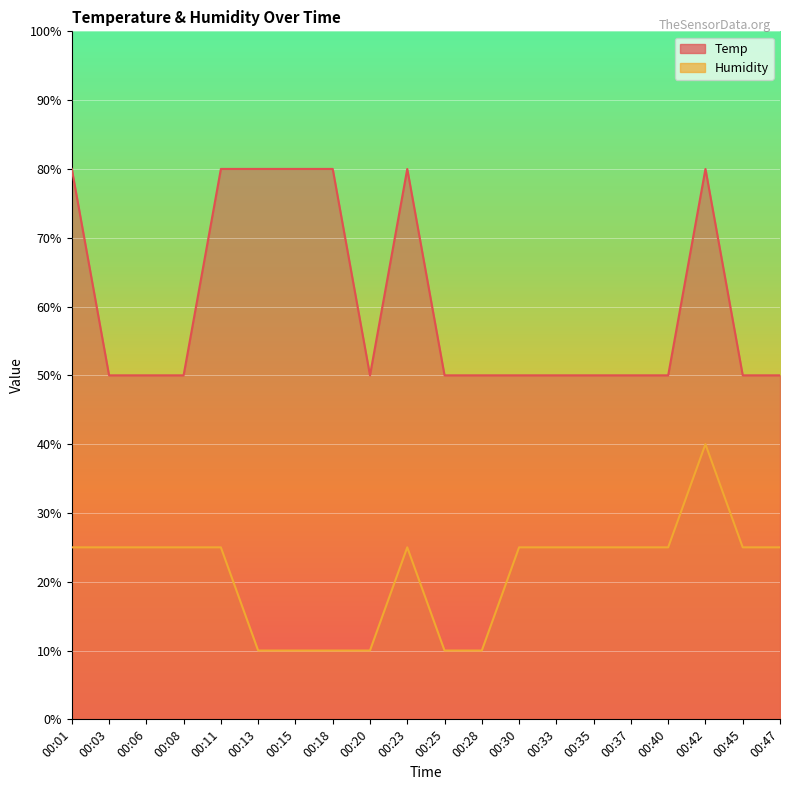

What is the average value of the Temp series?

60.5